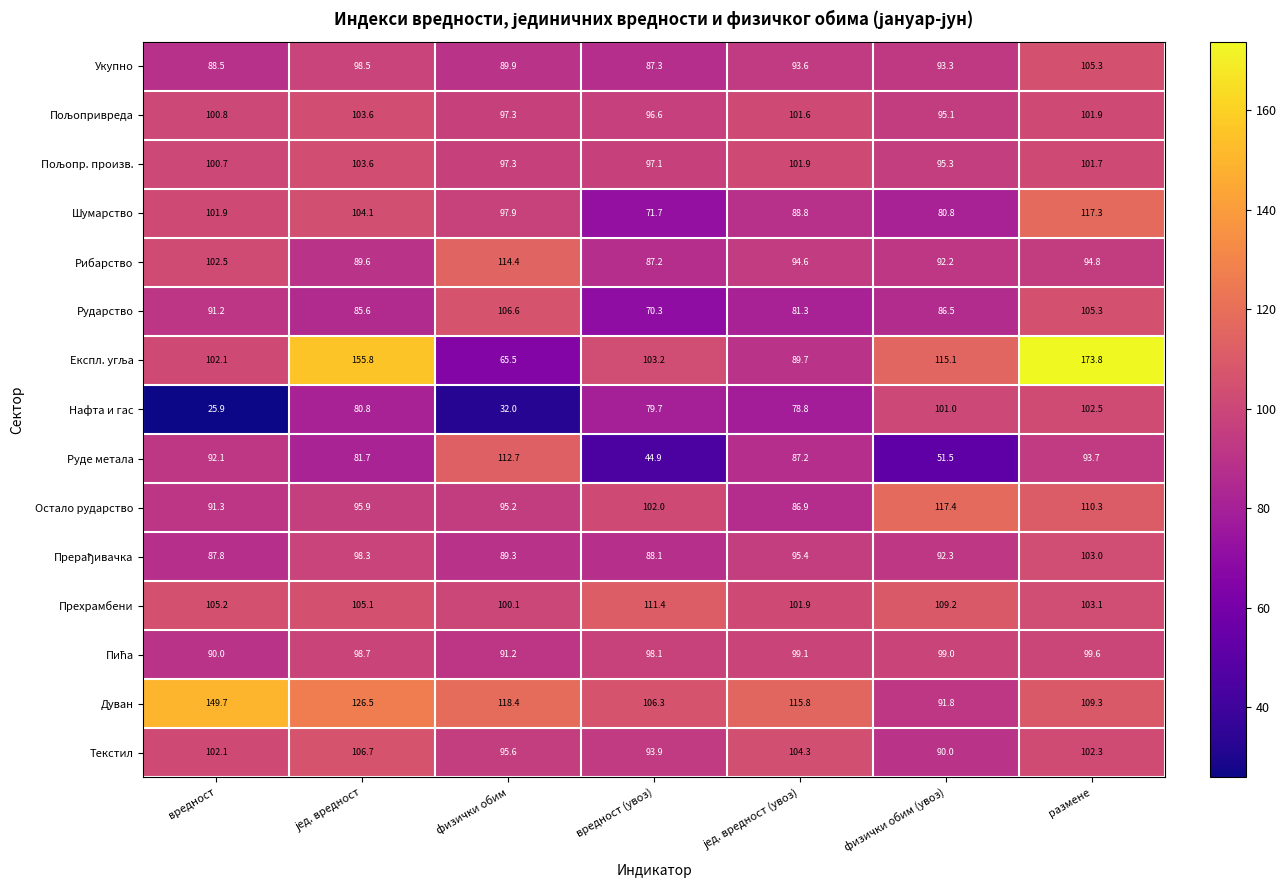

Which category has the lowest value in the Текстил series?

физички обим (увоз)